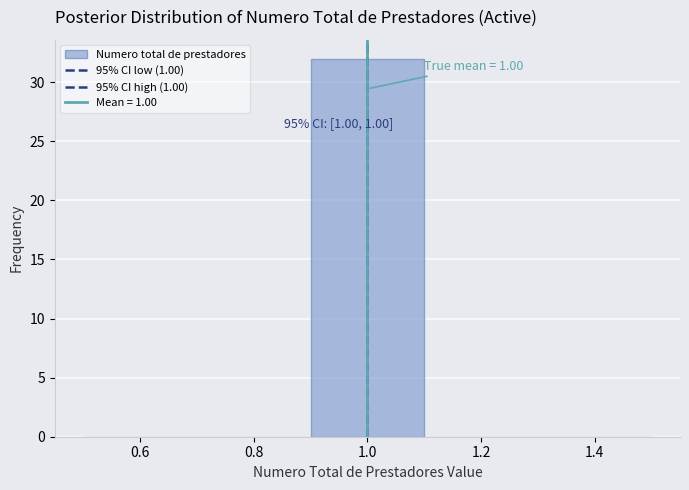

Which range on the x-axis has the tallest bar?

0.9 to 1.1